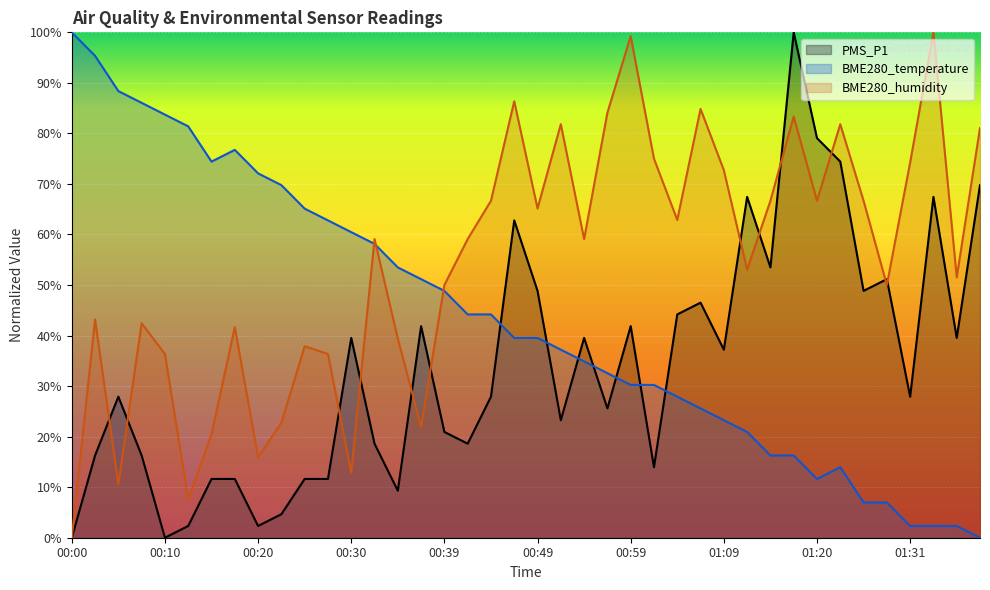

Is the value of PMS_P1 at 00:22 greater than the value of BME280_temperature at 01:23?

No